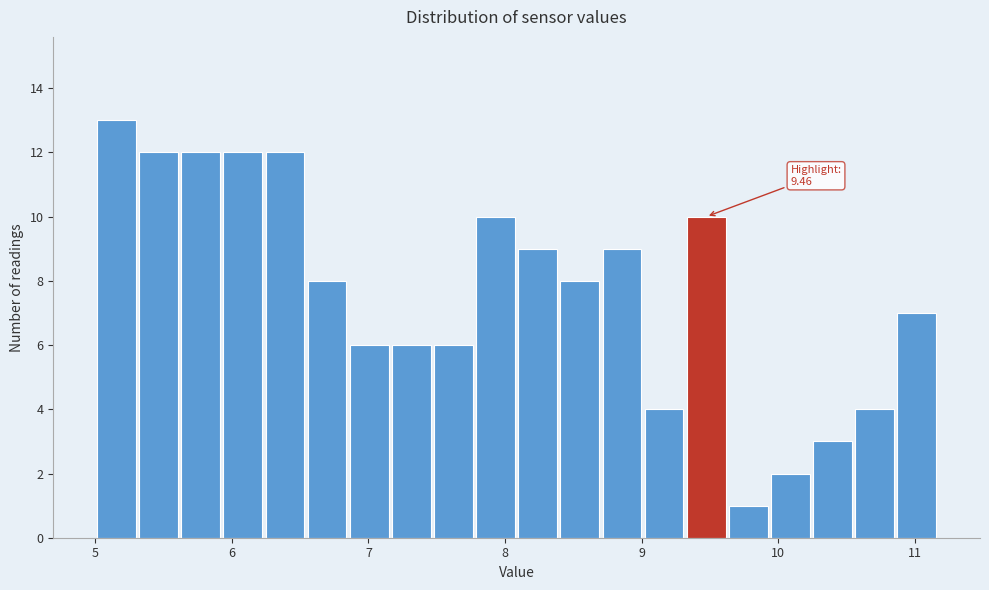

Around what value on the x-axis is the tallest bar? Give the approximate position of its centre, as read against the axis.

5.2